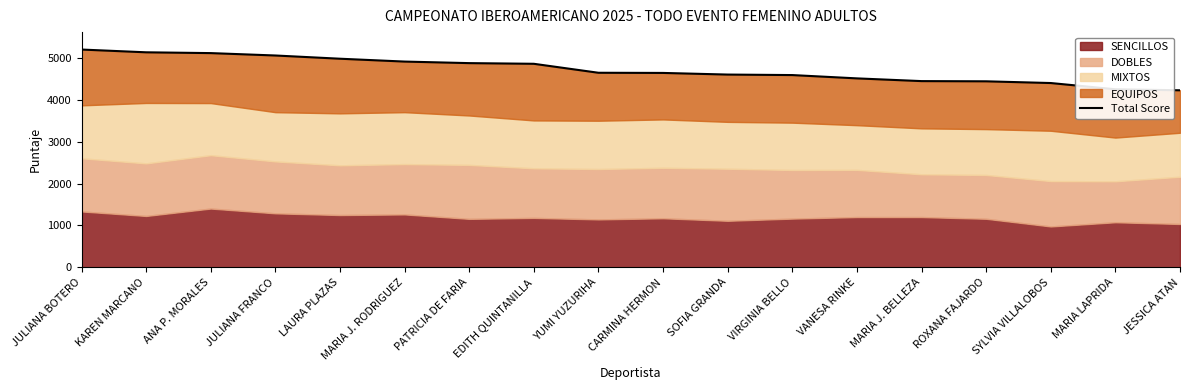

Does the chart have visible grid lines?

No